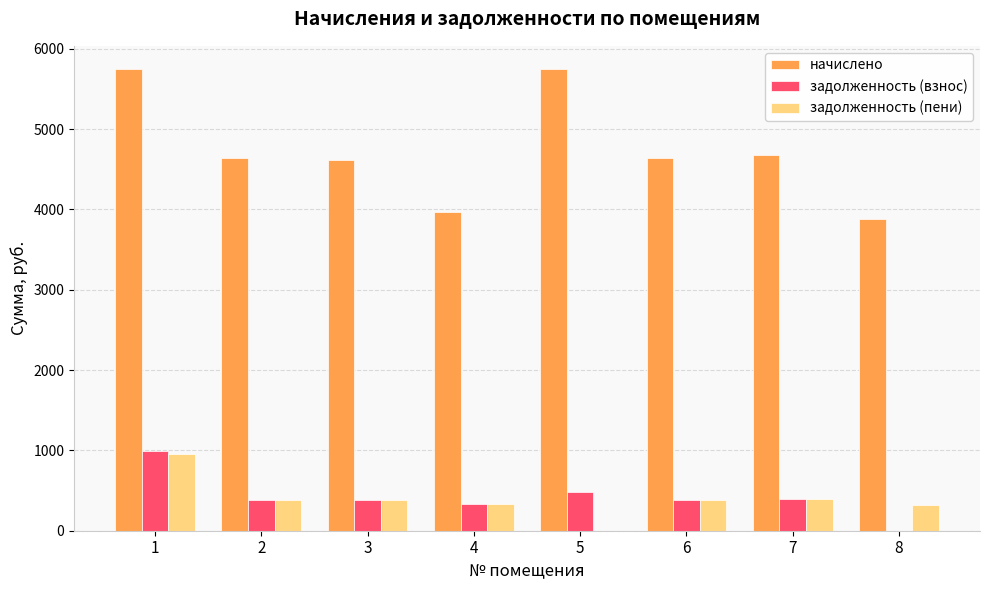

The задолженность (пени) series shows 591.1 at 6. True or false?

False